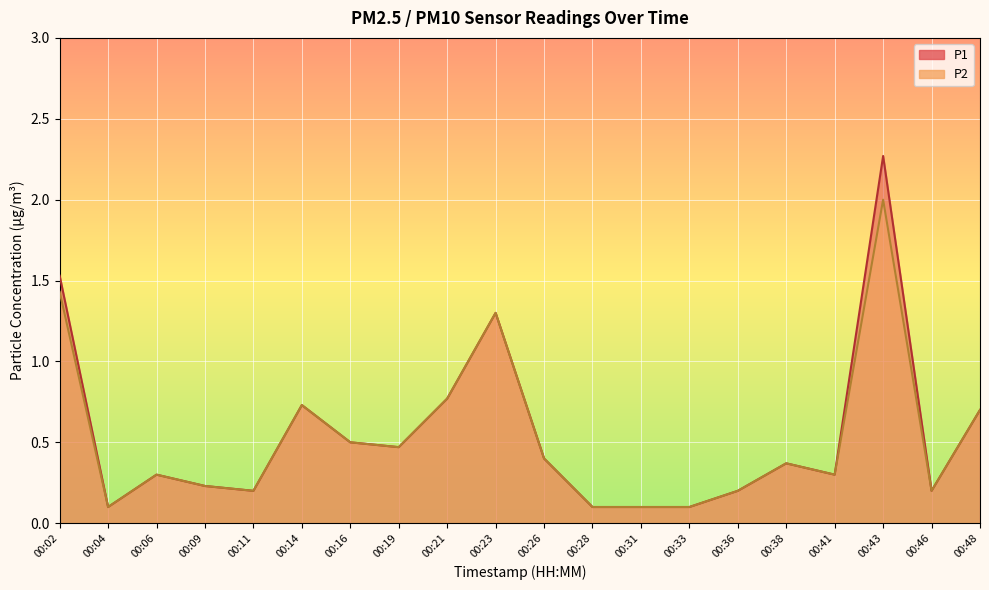

What is the average value of the P1 series?

0.5